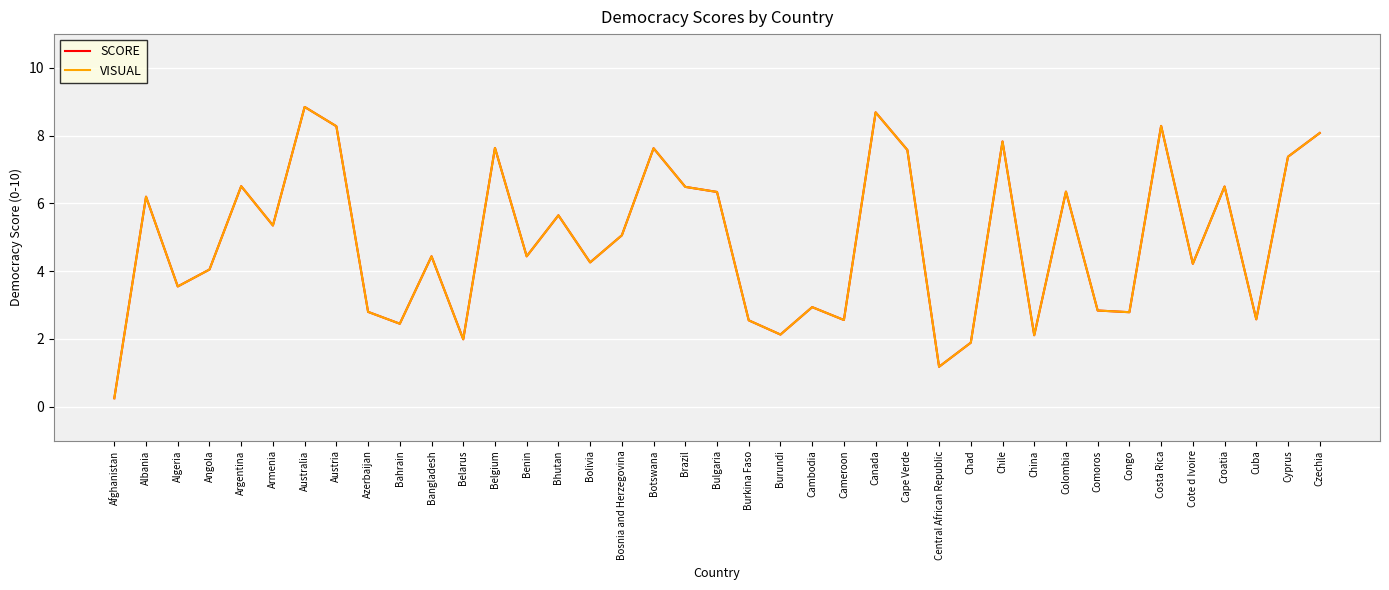

Is this an area chart (filled region under the line)?

No